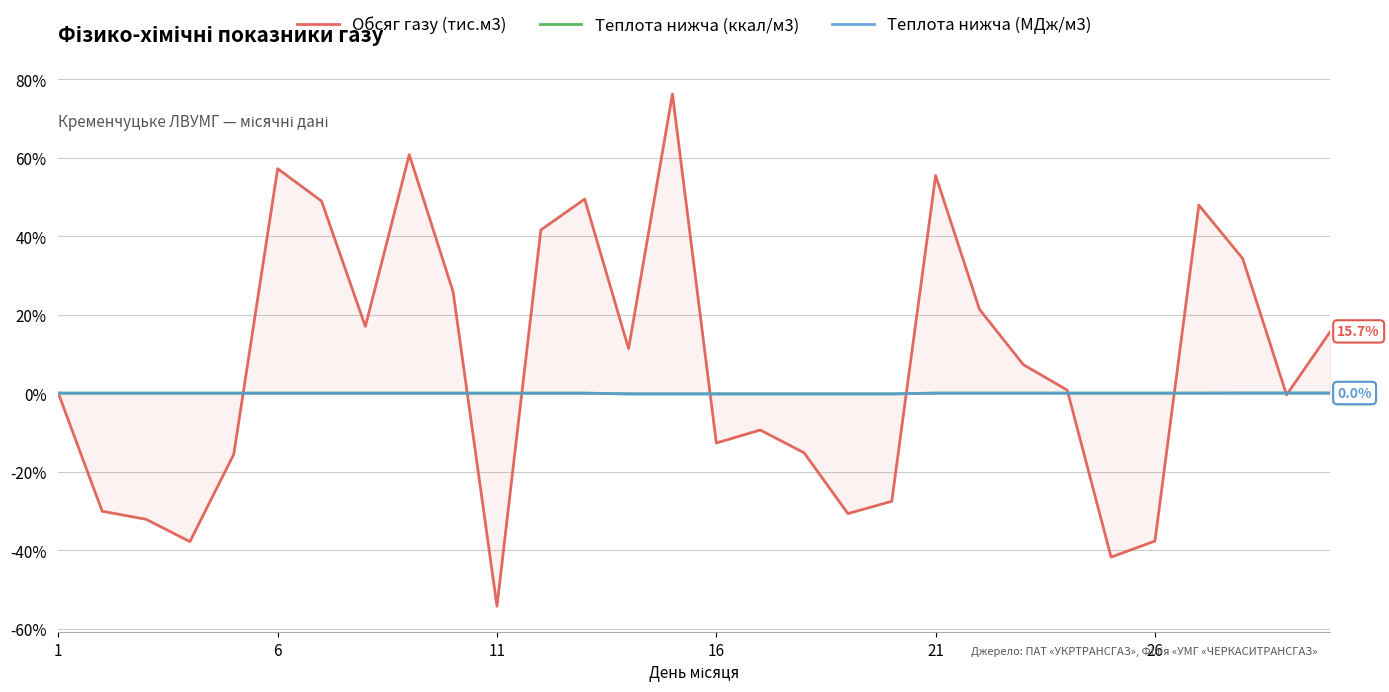

Is it true that Теплота нижча (МДж/м3) equals -0.4 at 19?

False